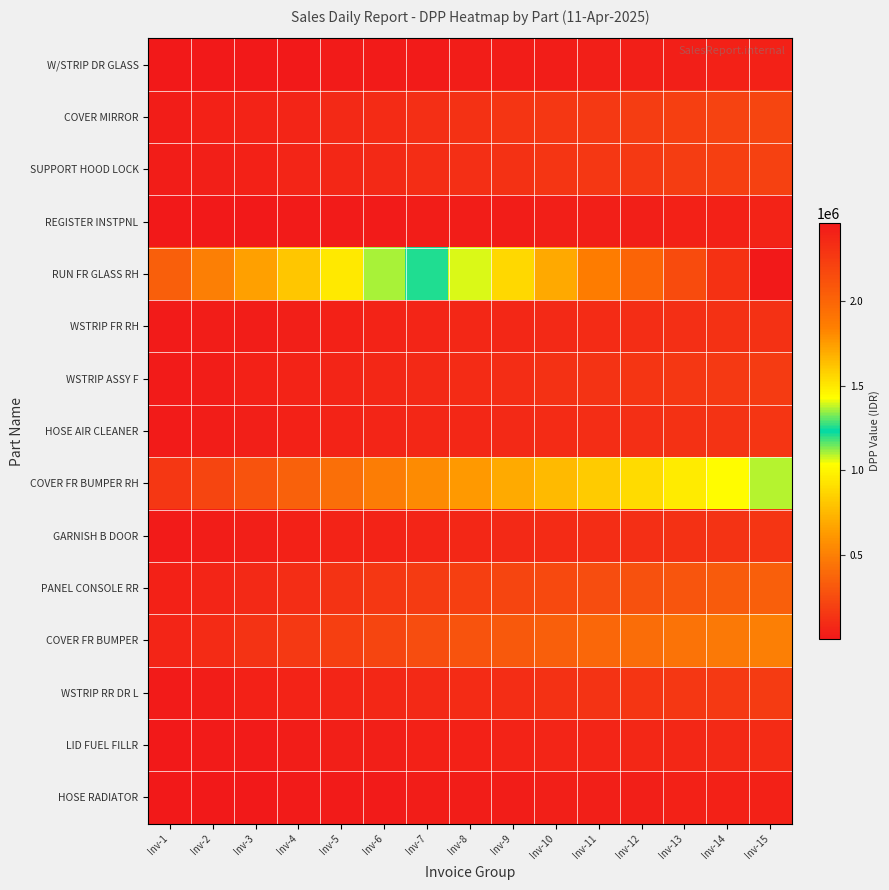

What is the spread (max minus min) of values at Inv-12?

1965014.9